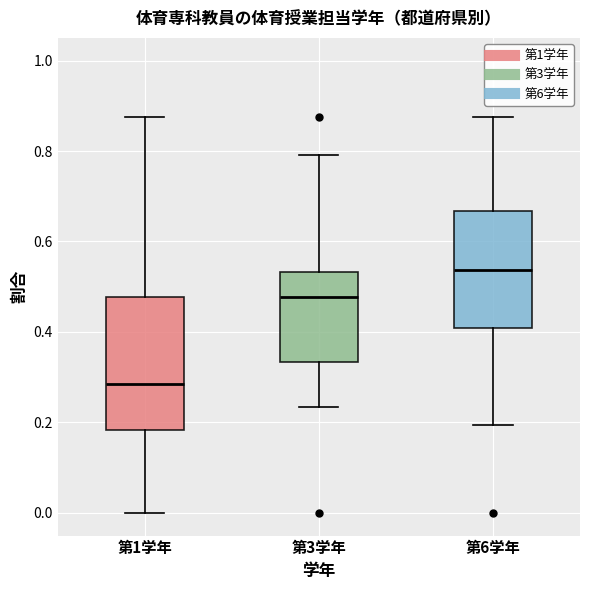

Reading left to right, transcribe this box plot: for each box, give where its median line is, the range the box spans, and where its two whiskers end, as read against the y-axis. The values are not printed on the chart, so give them approximately, as read against the axis.

第1学年: median 0.28, box 0.18 to 0.48, whiskers 0.00 to 0.88
第3学年: median 0.48, box 0.34 to 0.54, whiskers 0.24 to 0.80
第6学年: median 0.54, box 0.40 to 0.66, whiskers 0.20 to 0.88